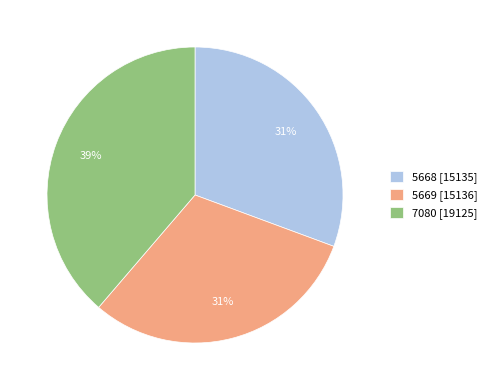

To the nearest percent, what is the average slice percentage?

33%